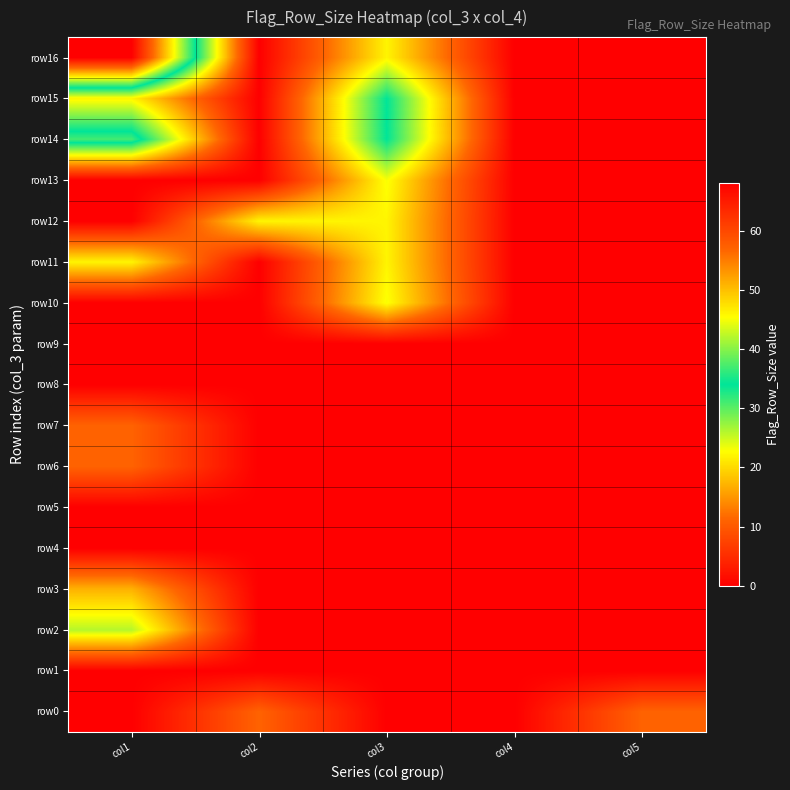

Reading left to right, list all the values displayed in this chart.

row0: col1=0	col2=11	col3=0	col4=0	col5=11
row1: col1=0	col2=0	col3=0	col4=0	col5=0
row2: col1=26	col2=0	col3=0	col4=0	col5=0
row3: col1=17	col2=0	col3=0	col4=0	col5=0
row4: col1=0	col2=0	col3=0	col4=0	col5=0
row5: col1=0	col2=0	col3=0	col4=0	col5=0
row6: col1=11	col2=0	col3=0	col4=0	col5=0
row7: col1=11	col2=0	col3=0	col4=0	col5=0
row8: col1=0	col2=0	col3=0	col4=0	col5=0
row9: col1=0	col2=0	col3=0	col4=0	col5=0
row10: col1=0	col2=0	col3=23	col4=0	col5=0
row11: col1=22	col2=0	col3=22	col4=0	col5=0
row12: col1=0	col2=22	col3=22	col4=0	col5=0
row13: col1=0	col2=0	col3=23	col4=0	col5=0
row14: col1=37	col2=0	col3=34	col4=0	col5=0
row15: col1=22	col2=0	col3=34	col4=0	col5=0
row16: col1=68	col2=0	col3=22	col4=0	col5=0